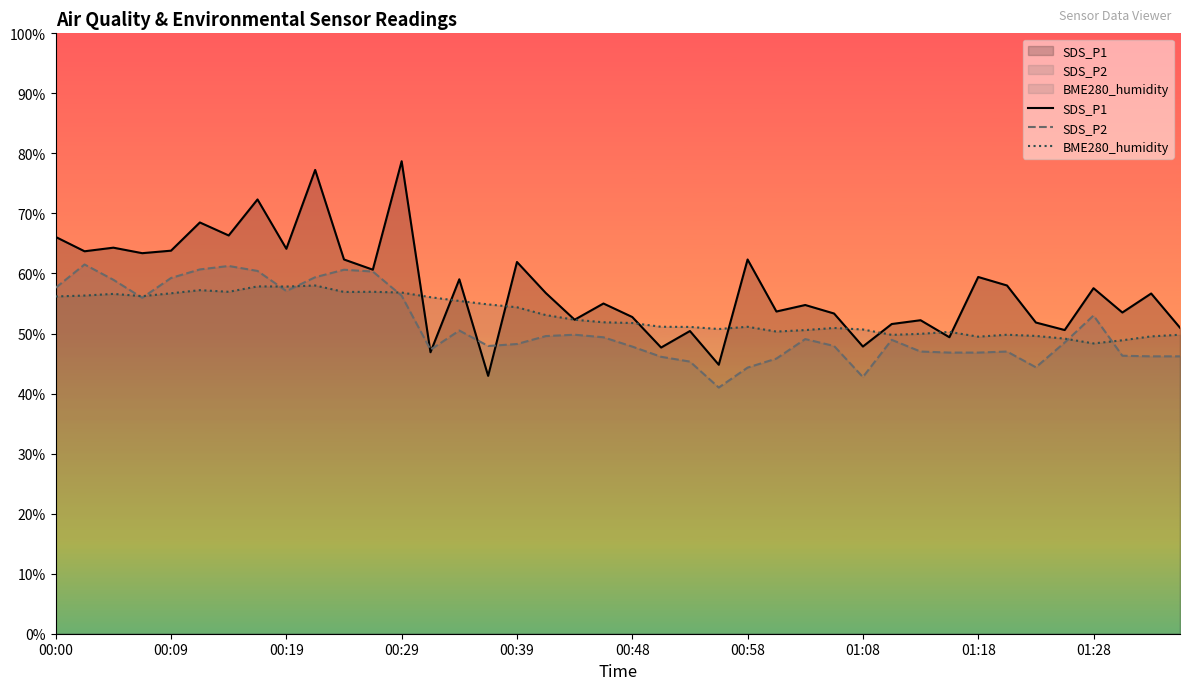

What is the highest value of the SDS_P1 series?

78.7